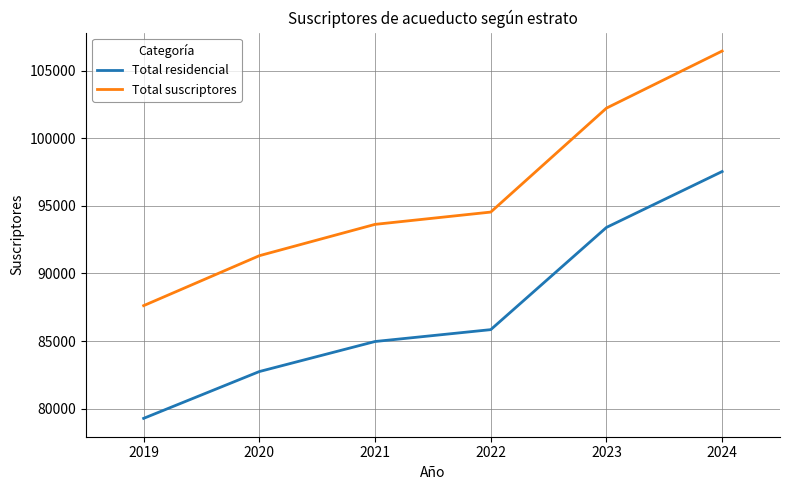

Rank the series by their maximum value, from lowest to highest.

Total residencial, Total suscriptores